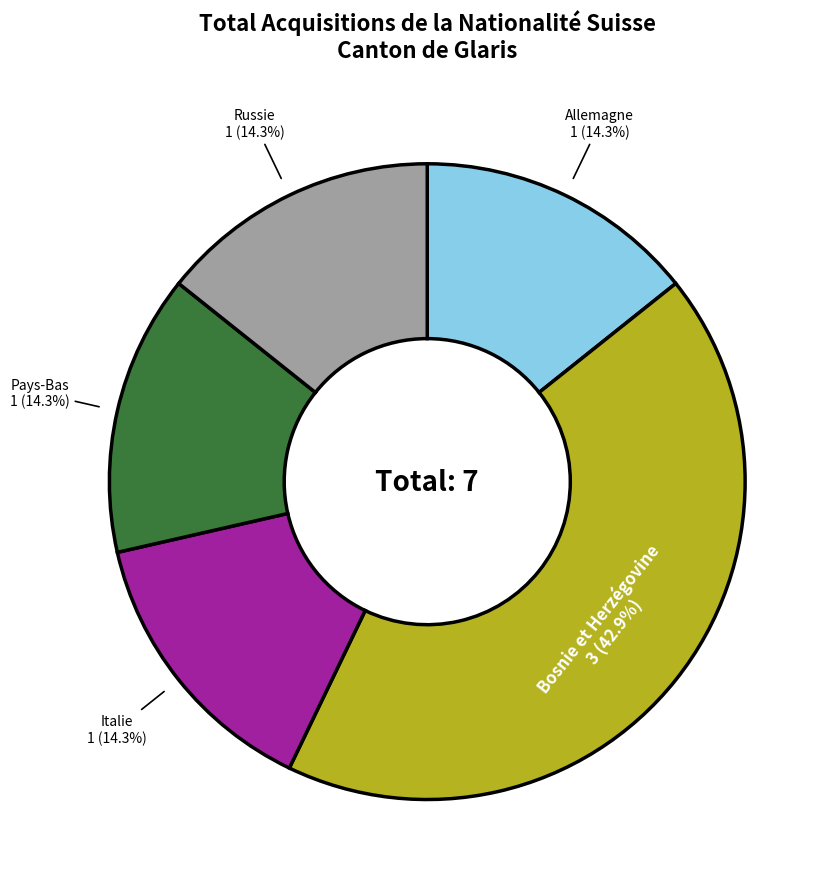

How many slices are in this pie chart?

5